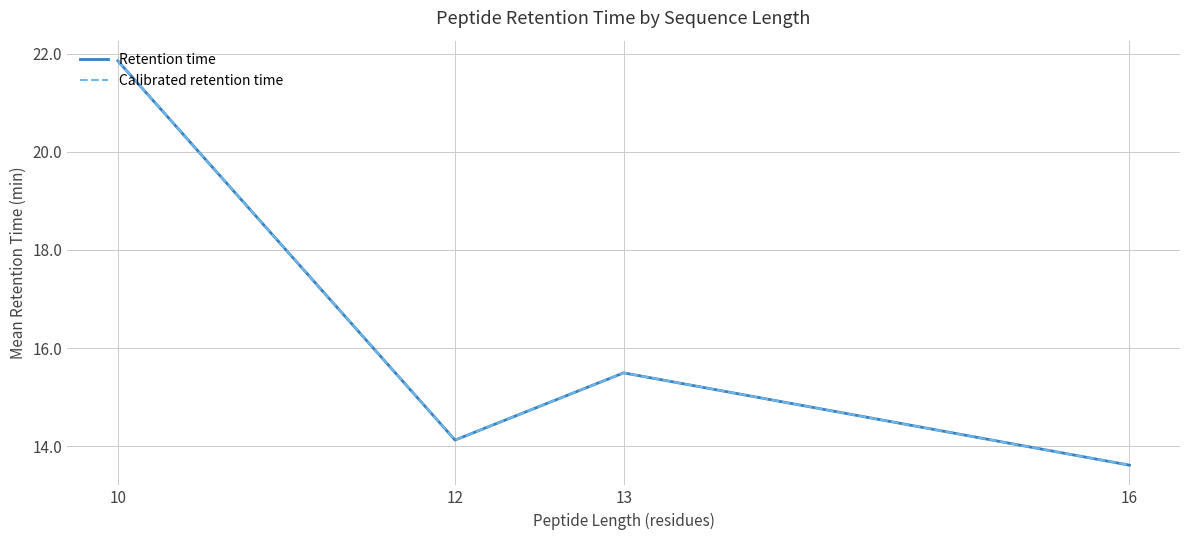

Read the Retention time value at 16.

13.6